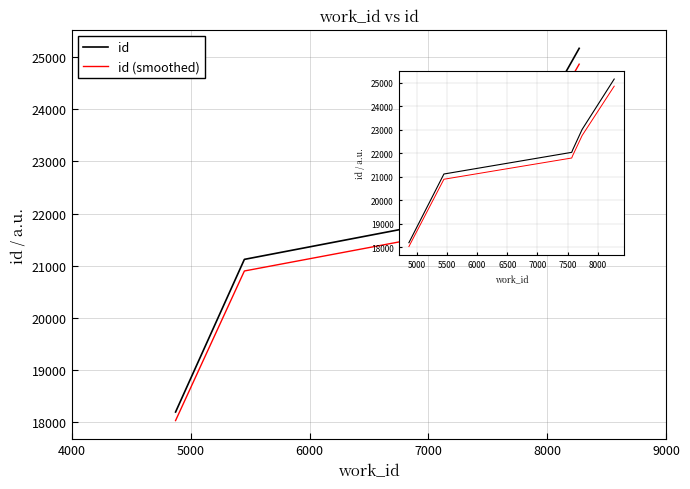

At how many categories does at least one series exceed 21086?

5